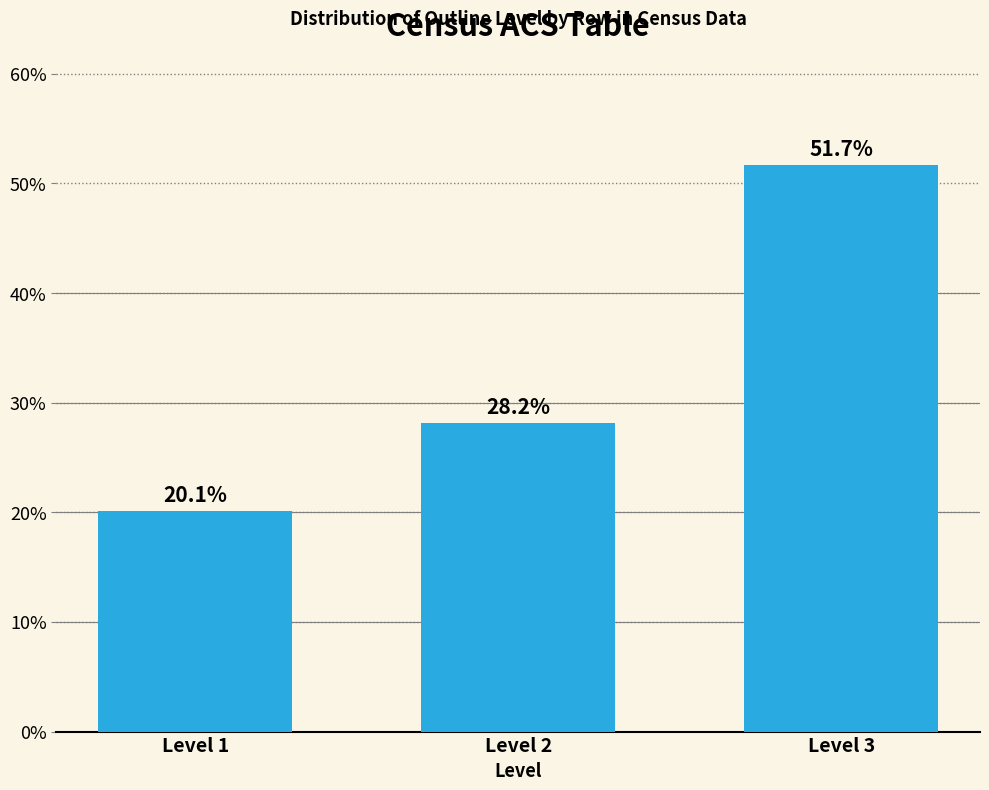

Reading left to right, what are all the values shown in this chart?

Level 1=20.1	Level 2=28.2	Level 3=51.7